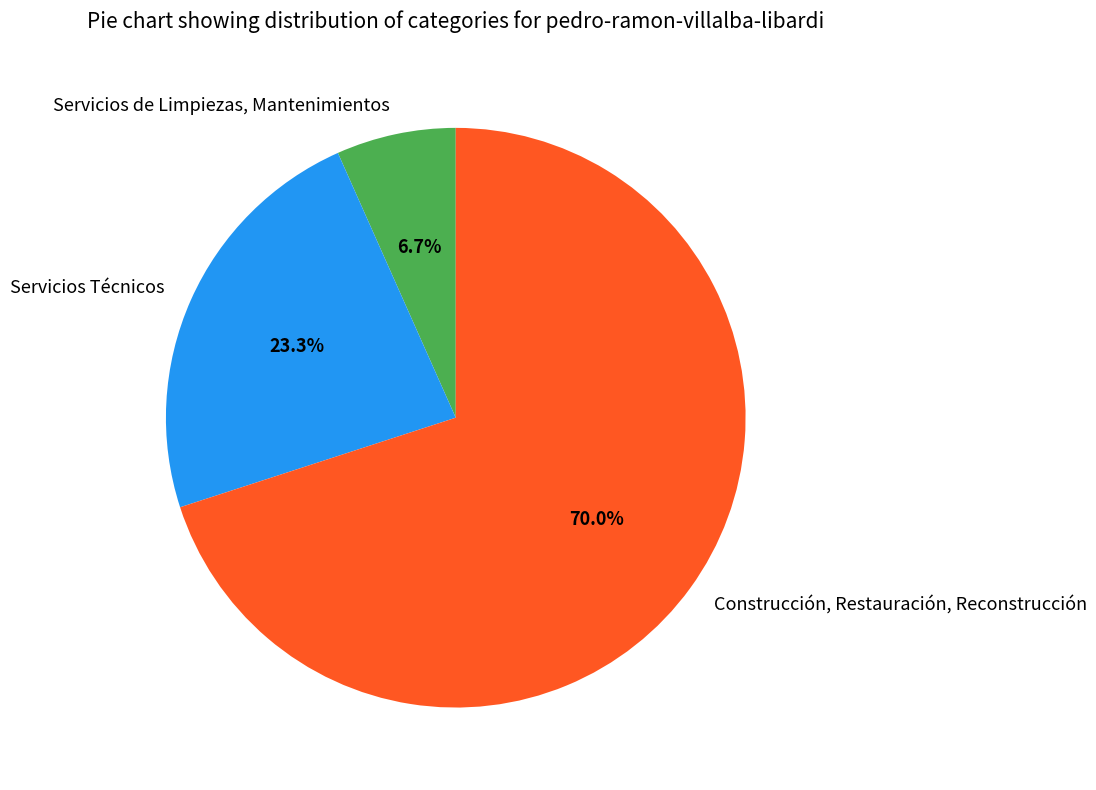

Does Servicios Técnicos represent more than half of the total?

No